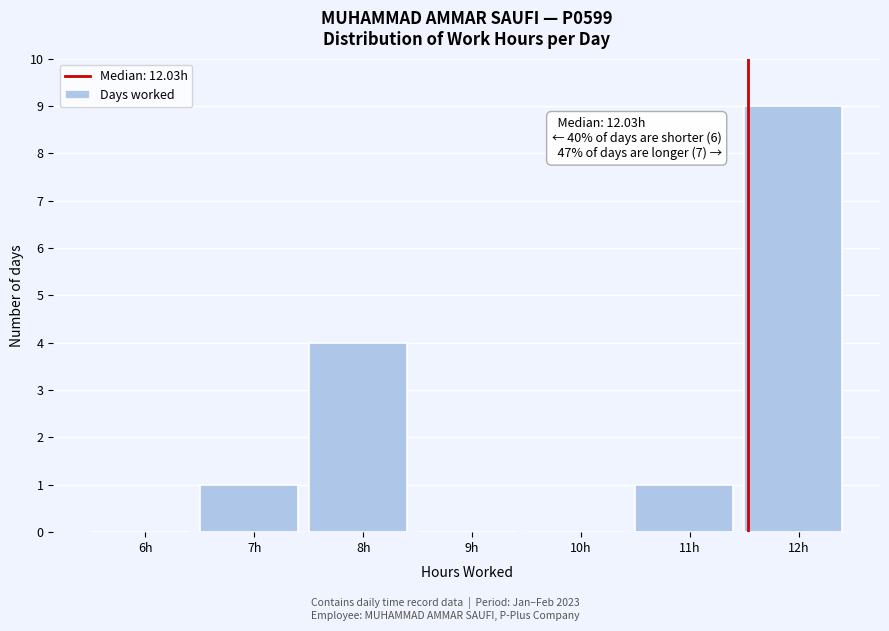

Reading right to left, what are all the values shown in this chart?

12h=9	11h=1	10h=0	9h=0	8h=4	7h=1	6h=0